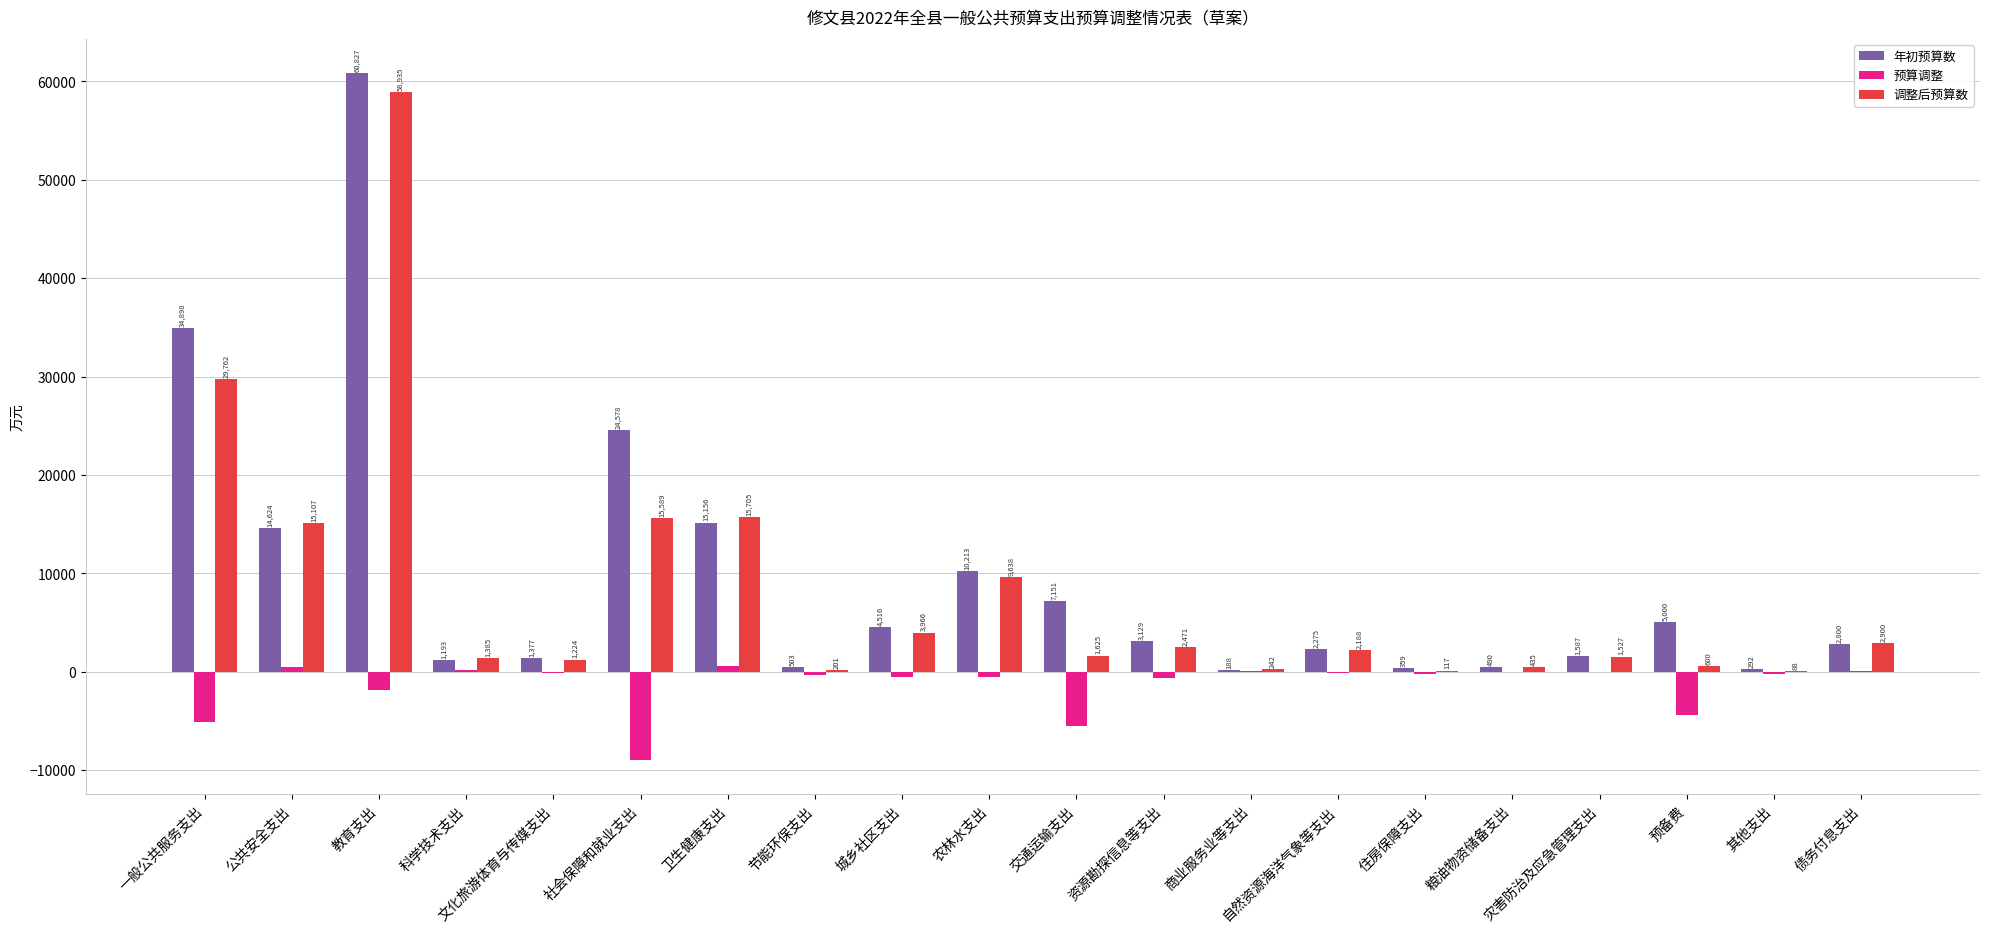

Where does the 年初预算数 series first go above 3129?

一般公共服务支出